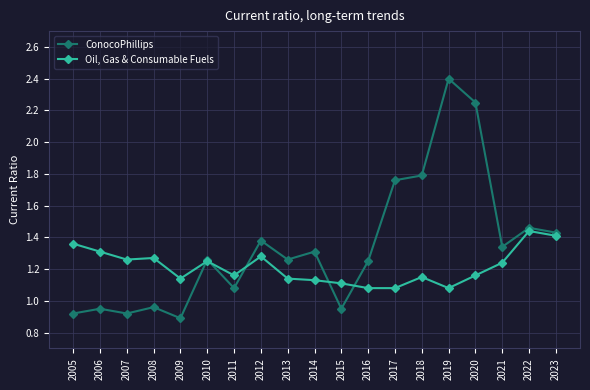

At which label does ConocoPhillips first exceed 1?

2010